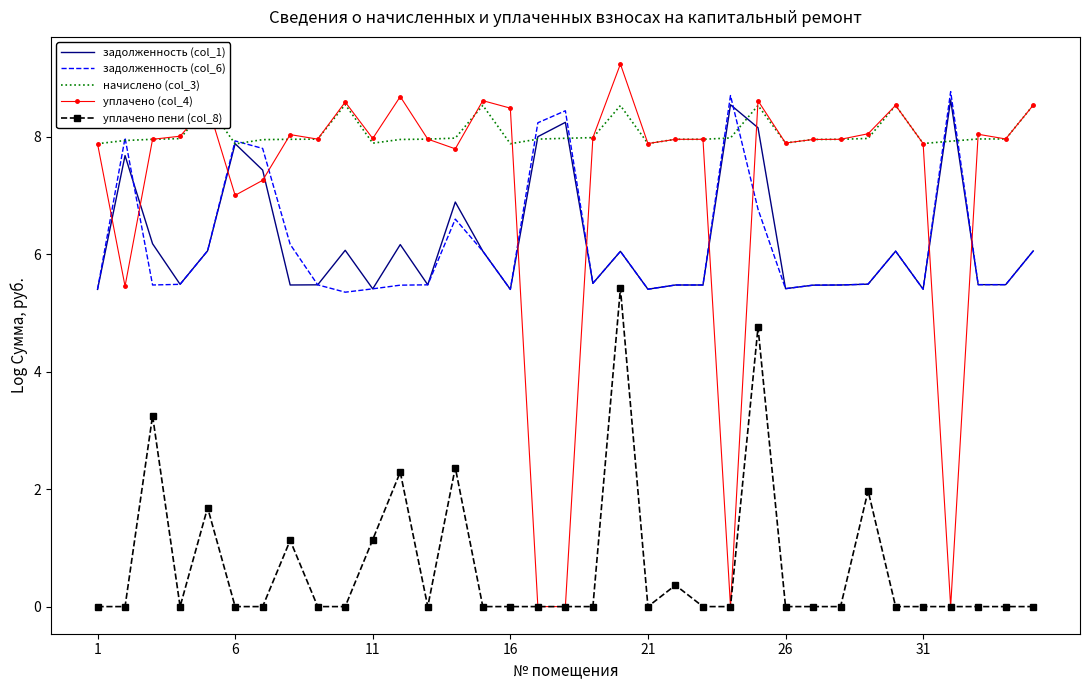

True or false: уплачено пени (col_8) and начислено (col_3) intersect in this chart.

False